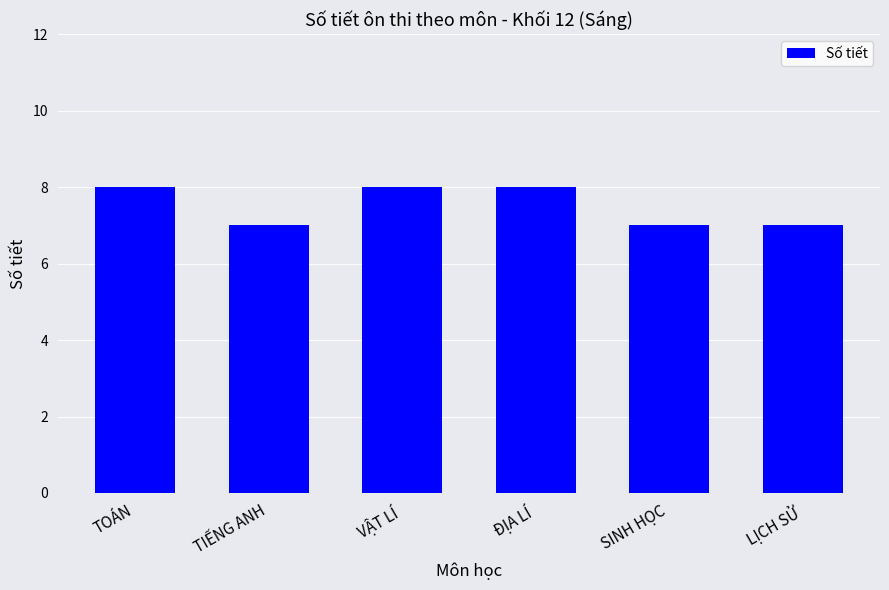

What is the ratio of the value at SINH HỌC to the value at TIẾNG ANH?

1.0